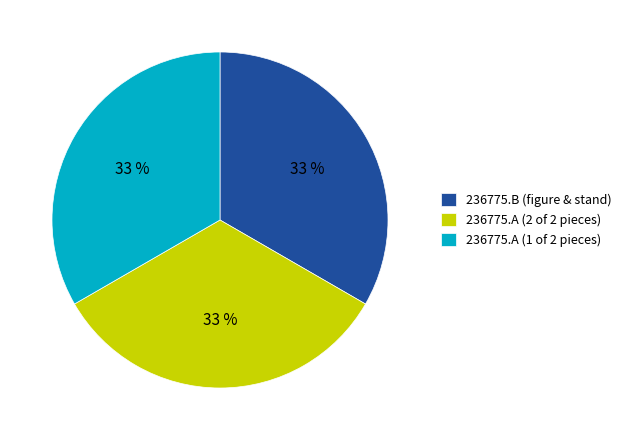

Is the sum of 236775.B (figure & stand) and 236775.A (2 of 2 pieces) greater than half?

Yes